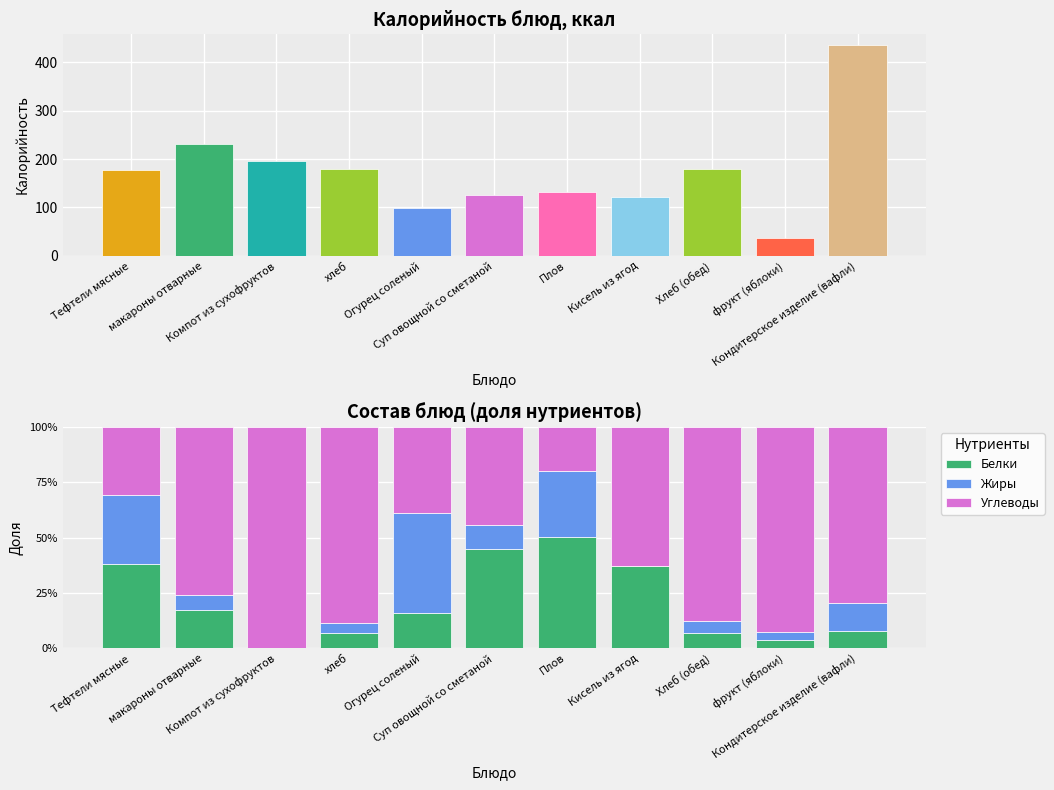

What is the total value across all series at Кондитерское изделие (вафли)?

1.0